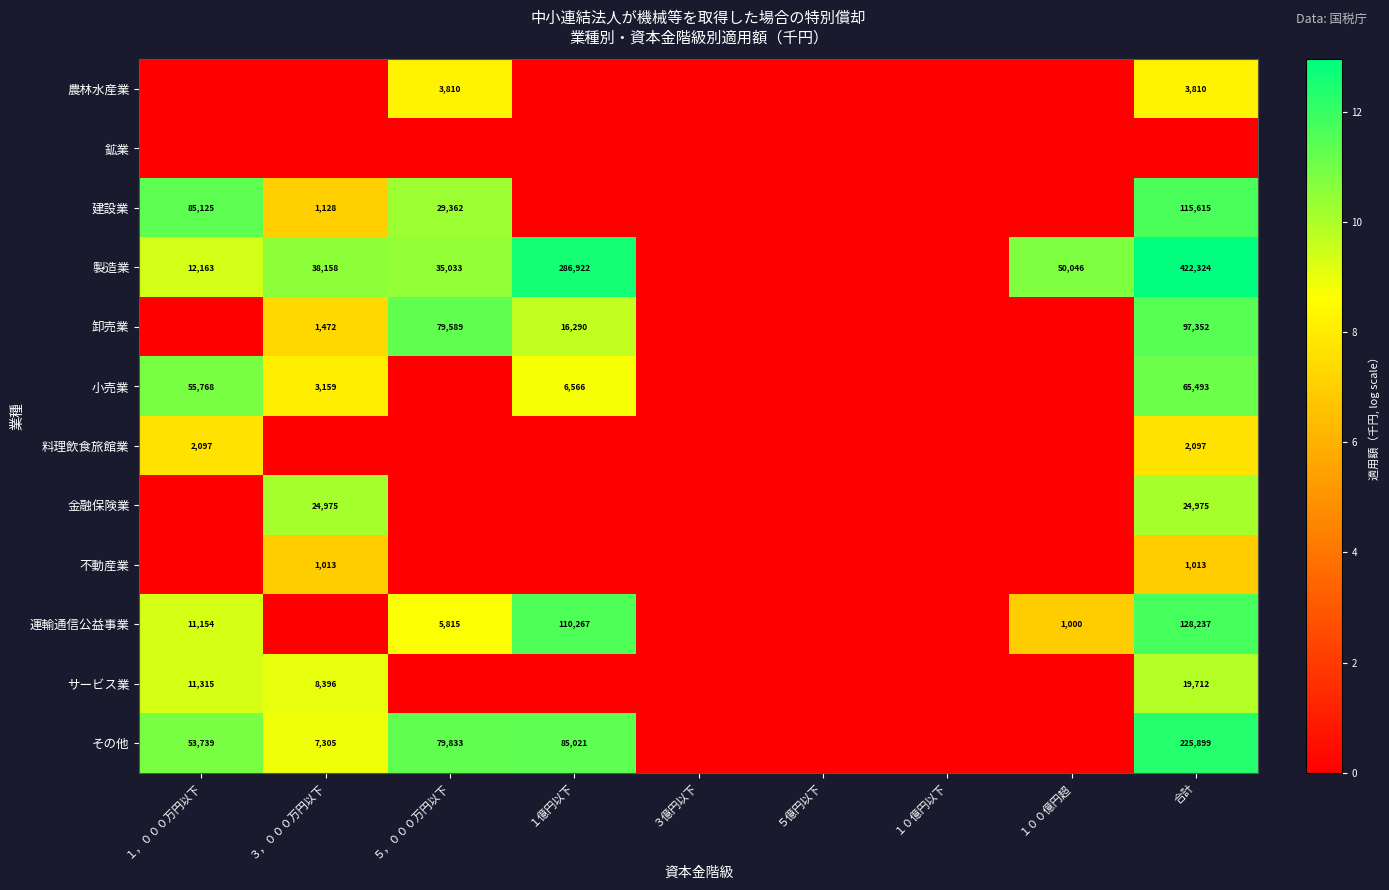

The その他 series shows 85021 at １億円以下. True or false?

True